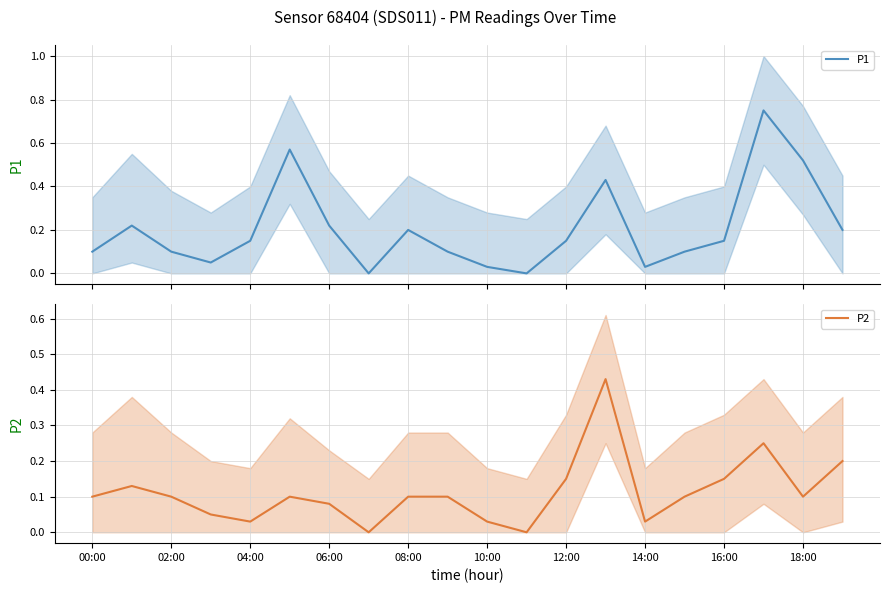

Is it true that P1 equals 0.1 at 00:00?

True